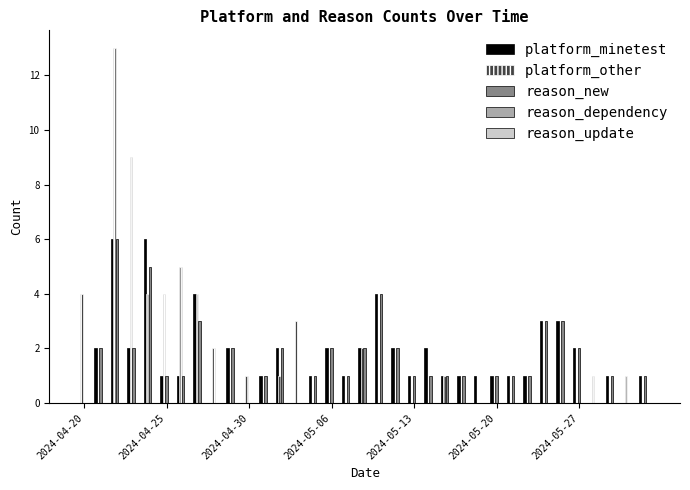

What is the sum of all platform_minetest values?

58